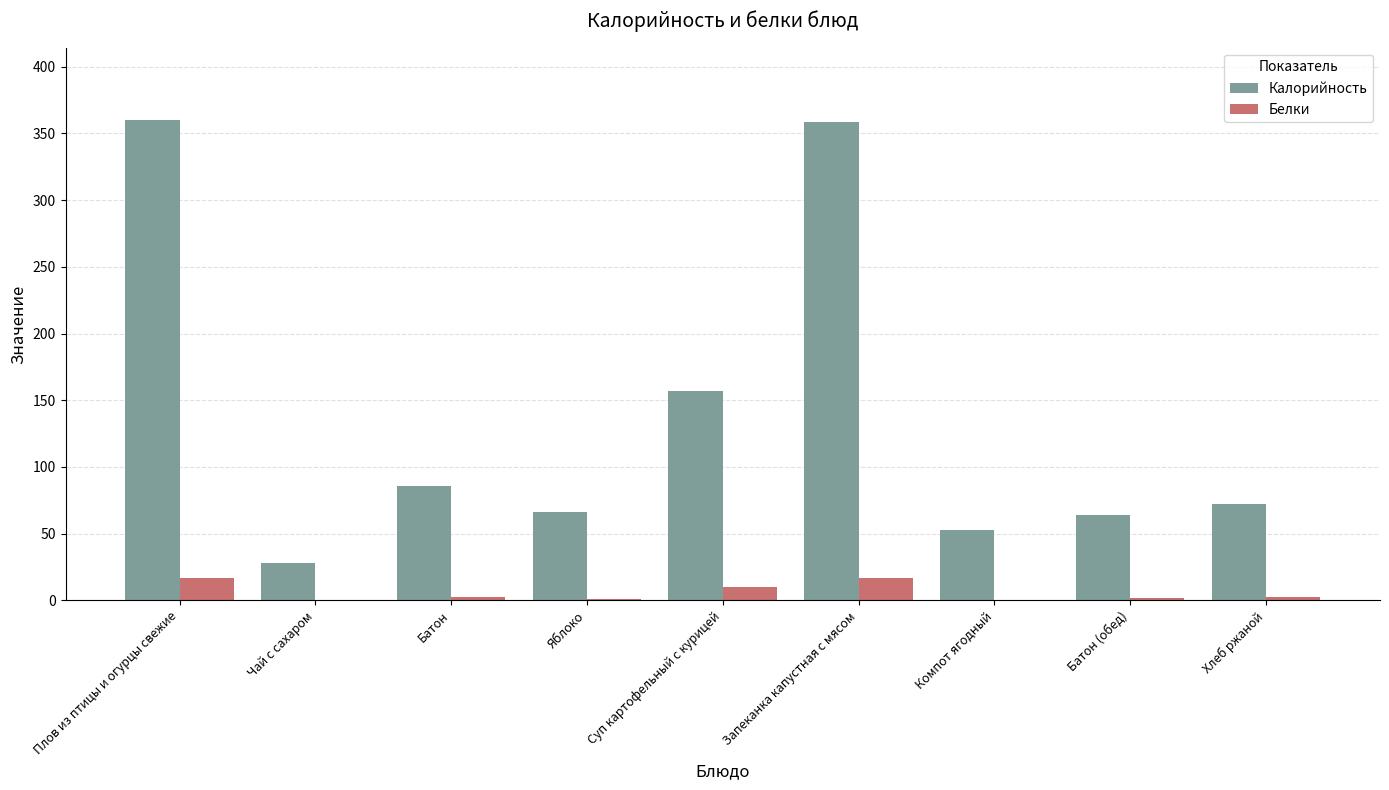

What is the greatest value displayed?

360.3